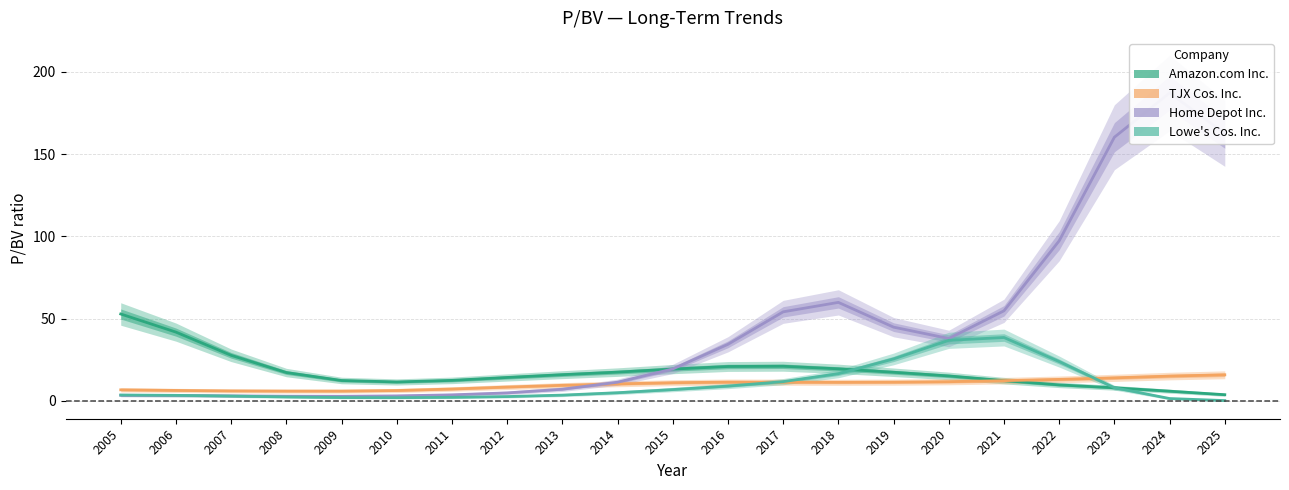

What is the average value of the Home Depot Inc. series?

45.6